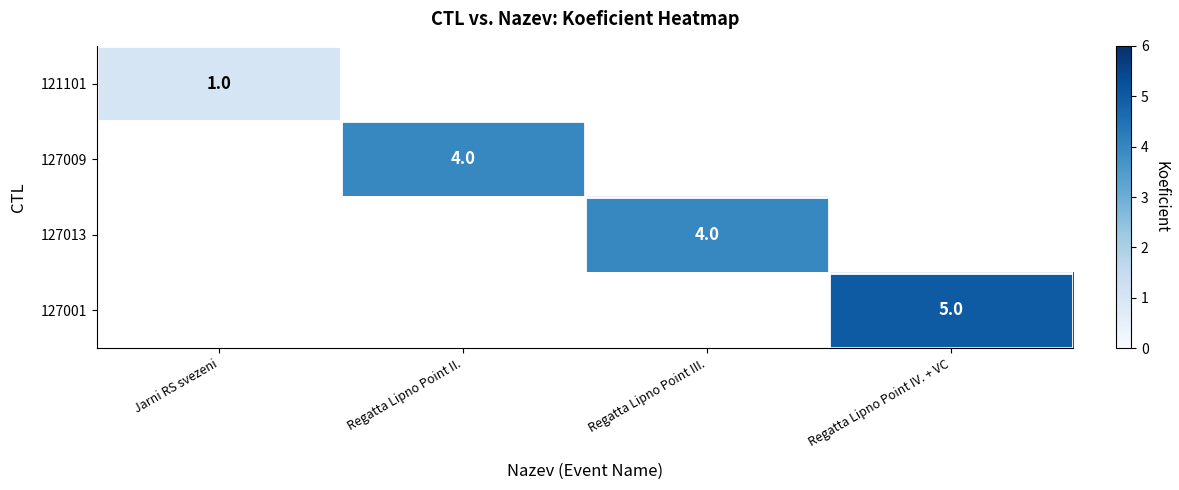

Is the value of 127013 at Regatta Lipno Point III. greater than the value of 127001 at Regatta Lipno Point IV. + VC?

No